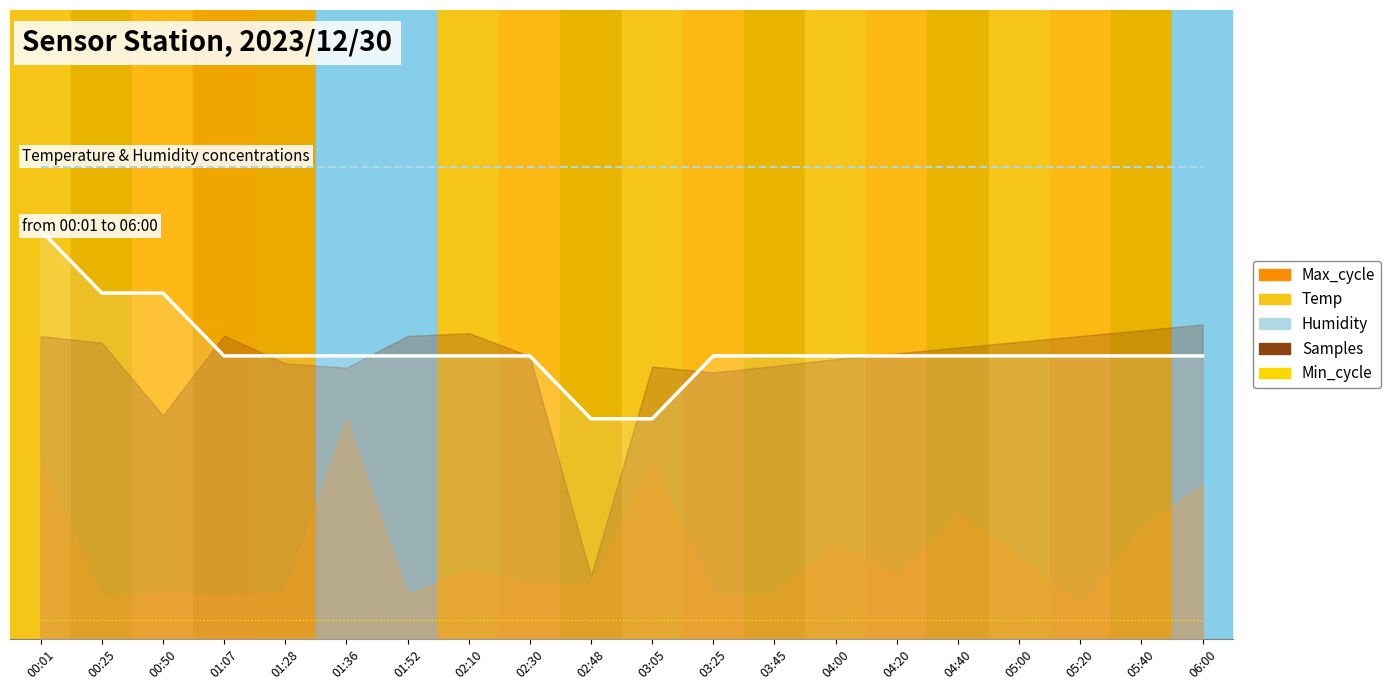

Is it true that Humidity equals 0.8 at 03:45?

True